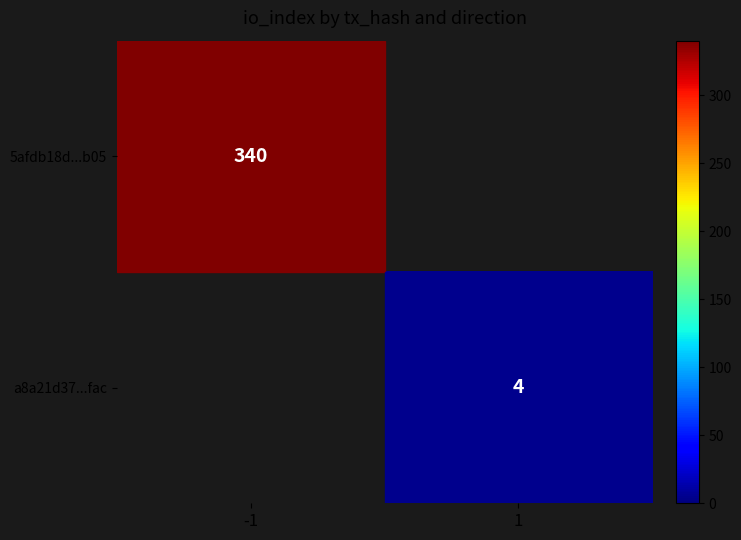

Is it true that 5afdb18d...b05 equals 553 at -1?

False